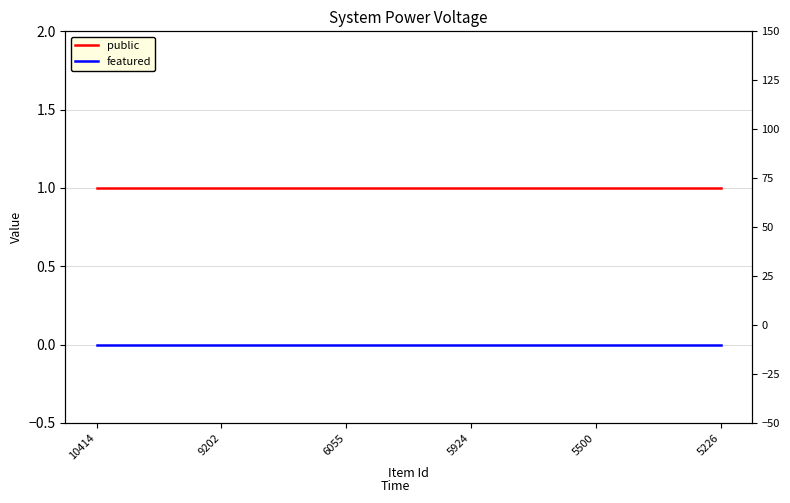

True or false: public has more than 0 interior local peaks.

False